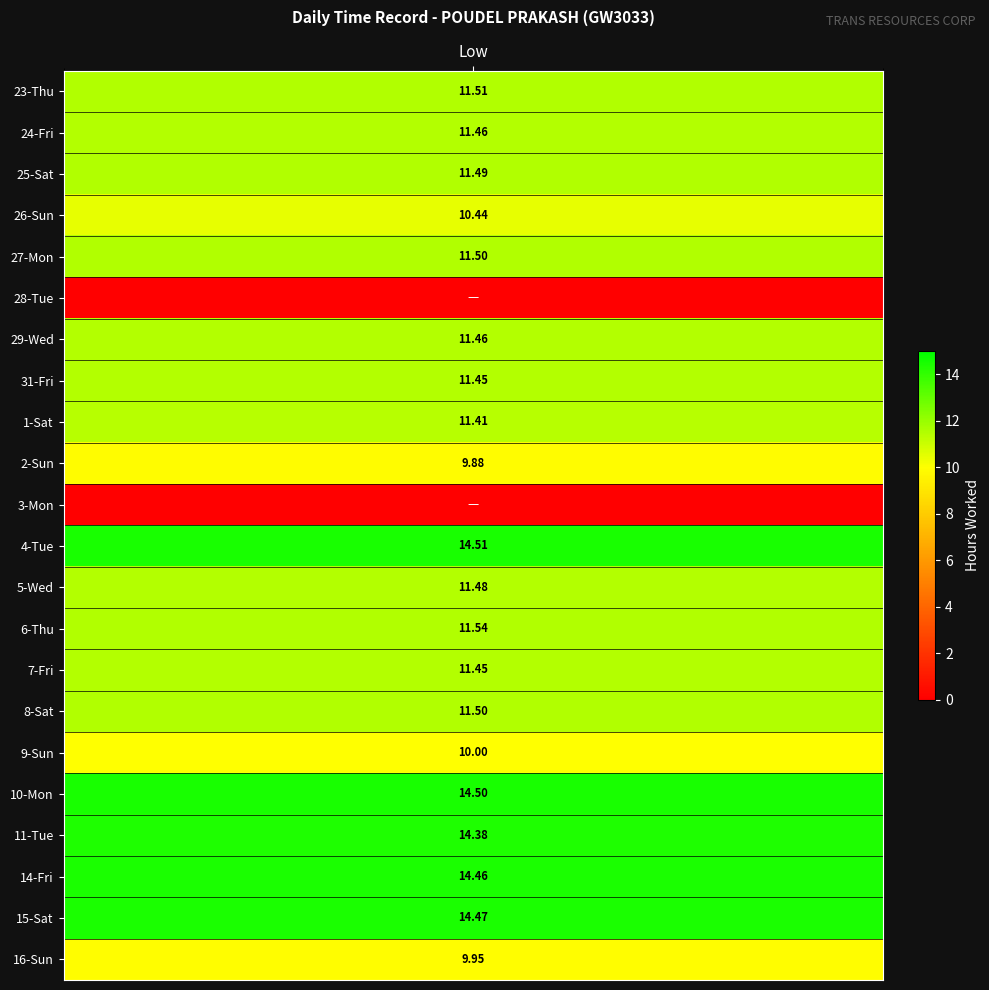

Which series has the largest total across all categories?

4-Tue